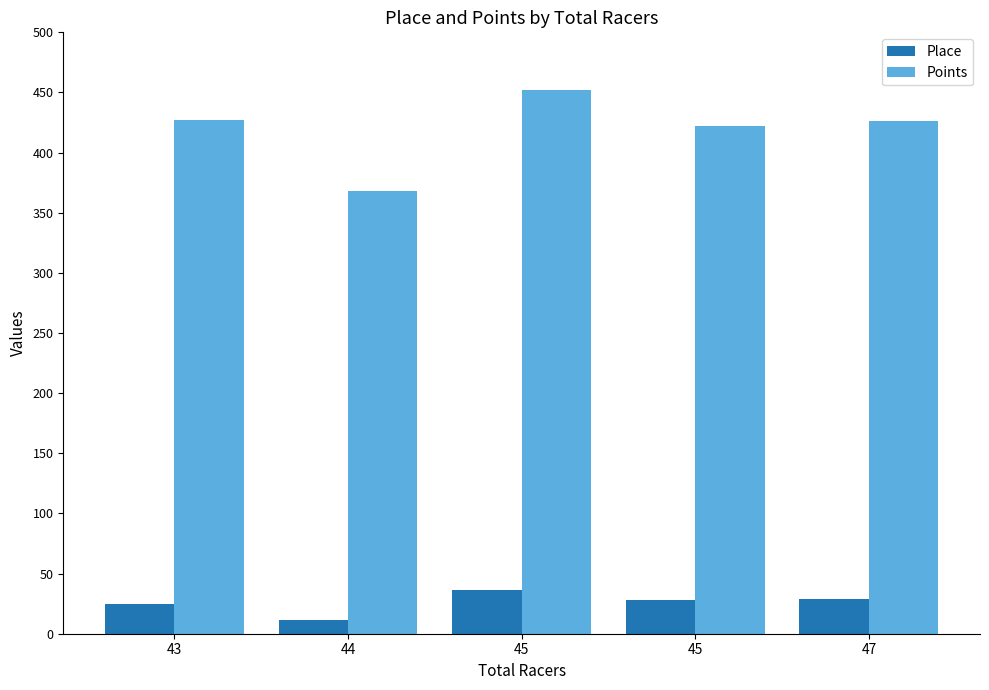

Rank the series at 47 from highest to lowest value.

Points, Place